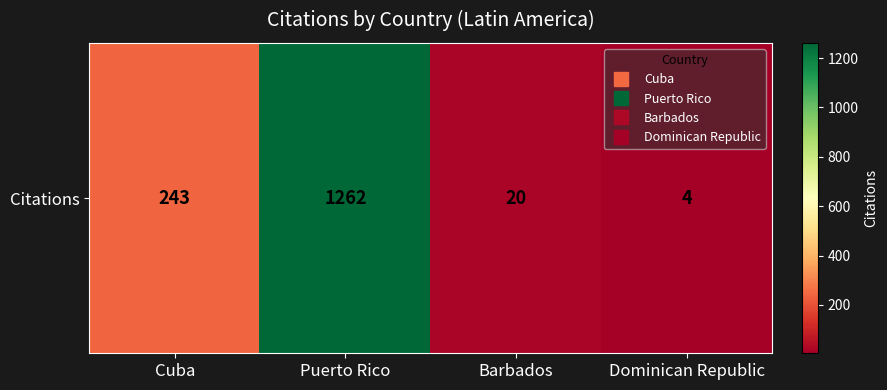

Is it true that the value at Dominican Republic is 4?

True